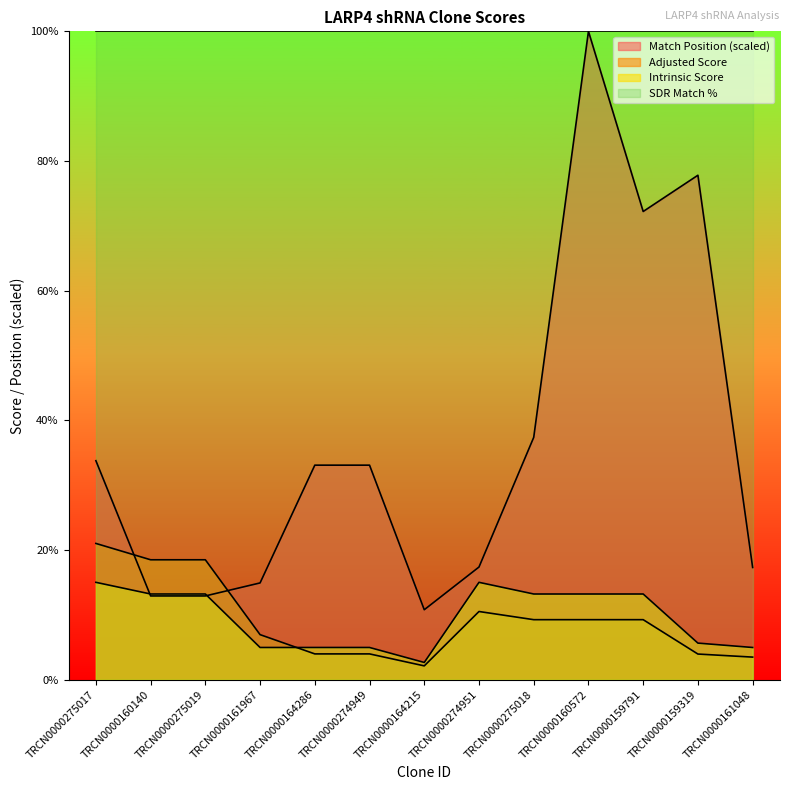

Which series has the largest total across all categories?

SDR Match %